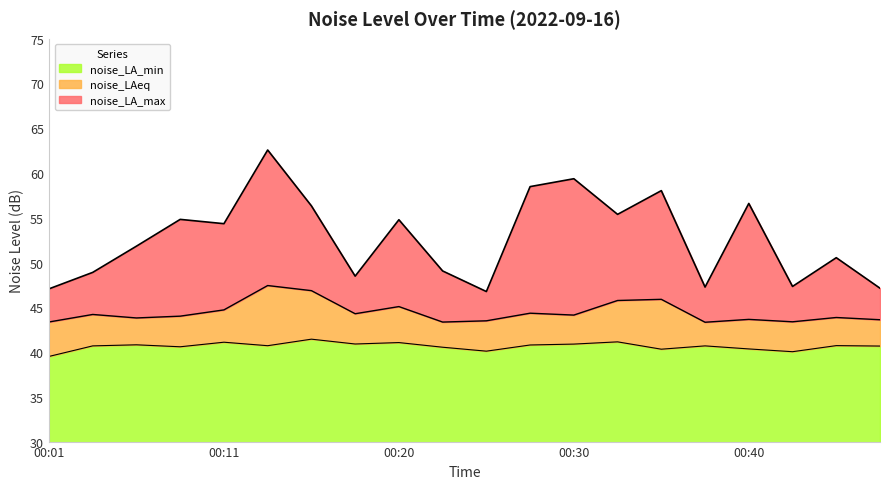

What is the sum of the noise_LAeq values at 00:28 and 00:45?

88.2